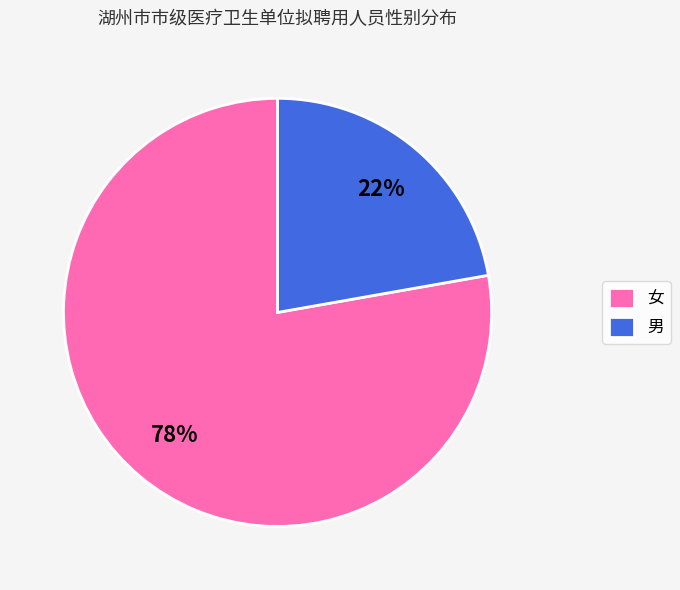

How many slices are in this pie chart?

2